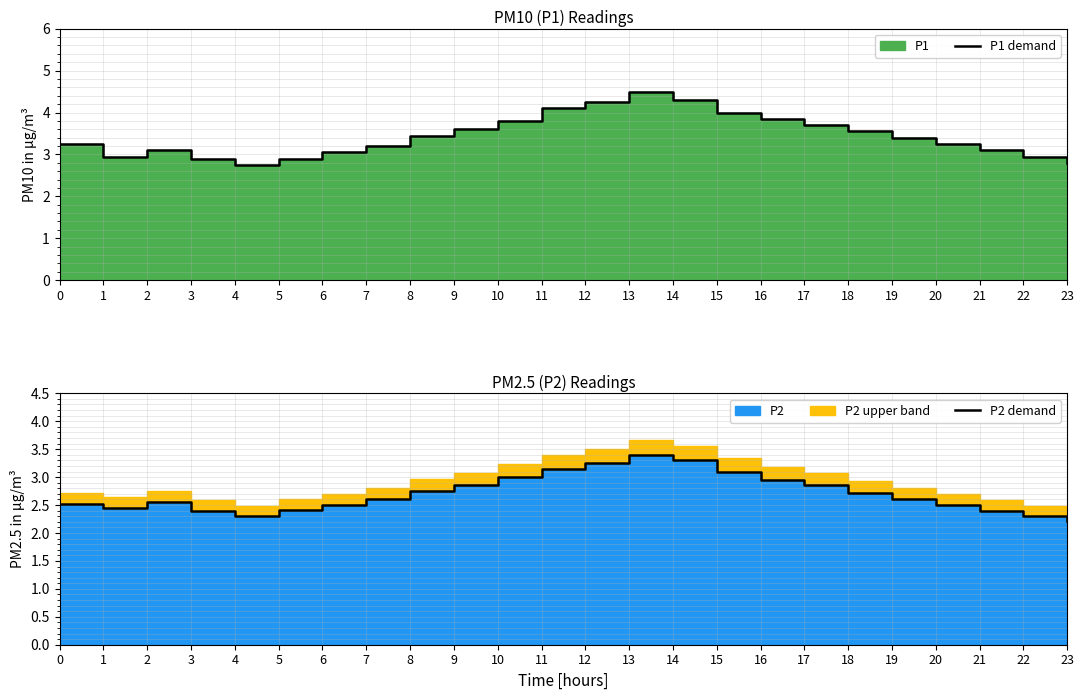

What is the value of the P2 demand point at the 15th from the left?

3.3